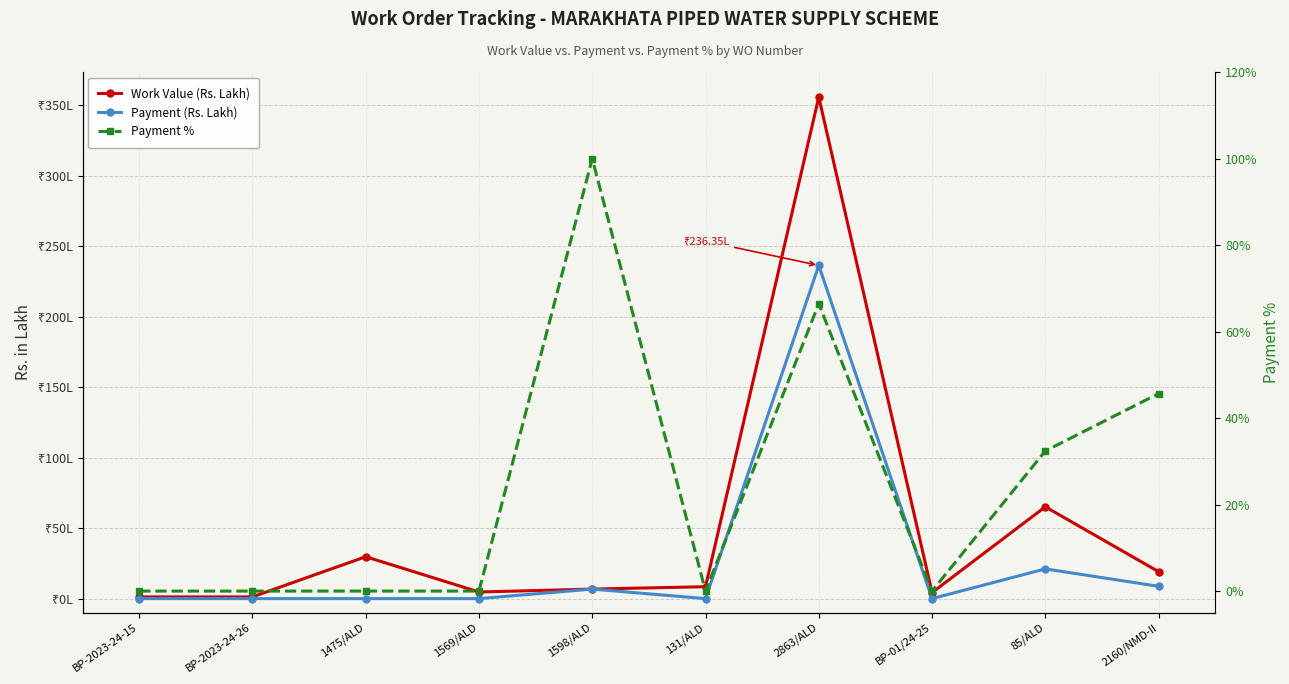

The value of Work Value (Rs. Lakh) at 131/ALD is 13.0. True or false?

False